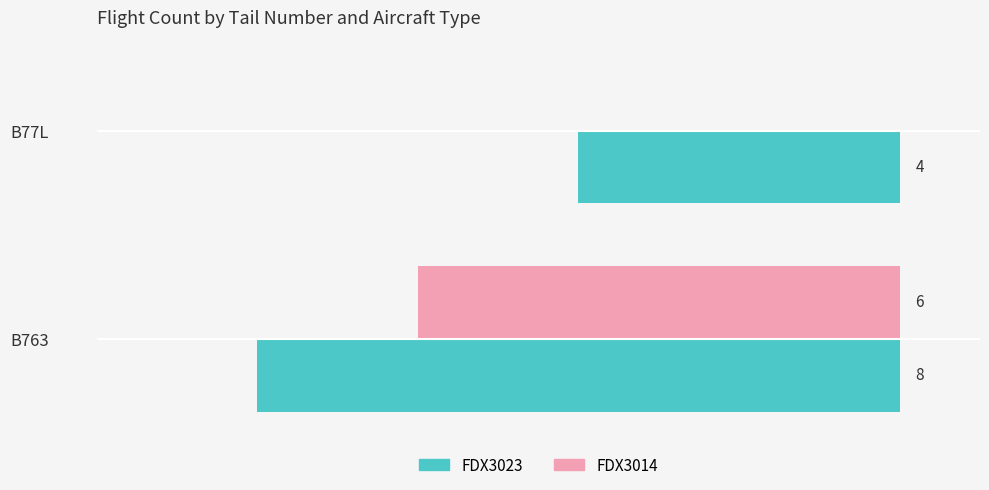

At which label does FDX3014 reach its peak?

B763